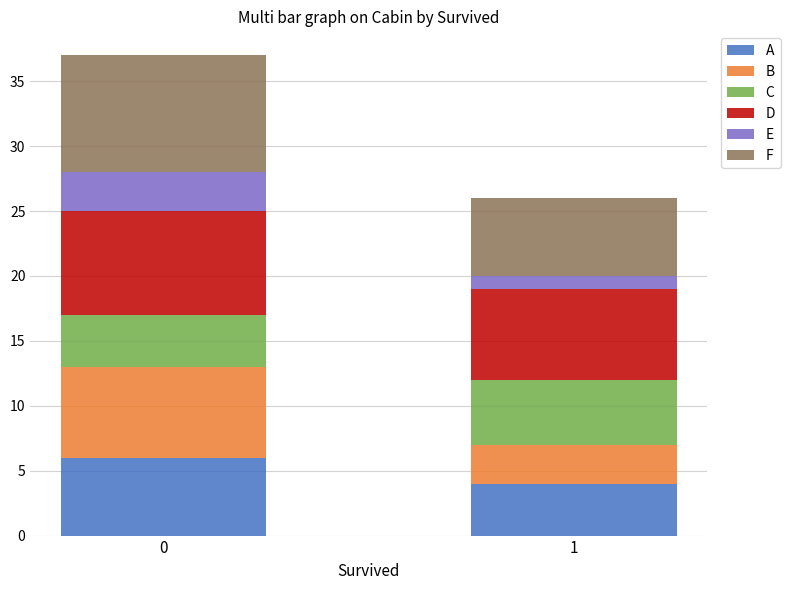

What is the highest value of the A series?

6